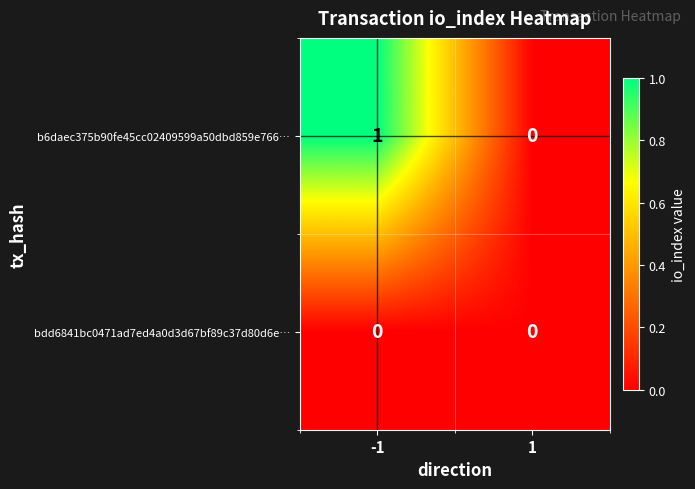

Between -1 and 1, which series saw the biggest shift?

b6daec375b90fe45cc02409599a50dbd859e766…